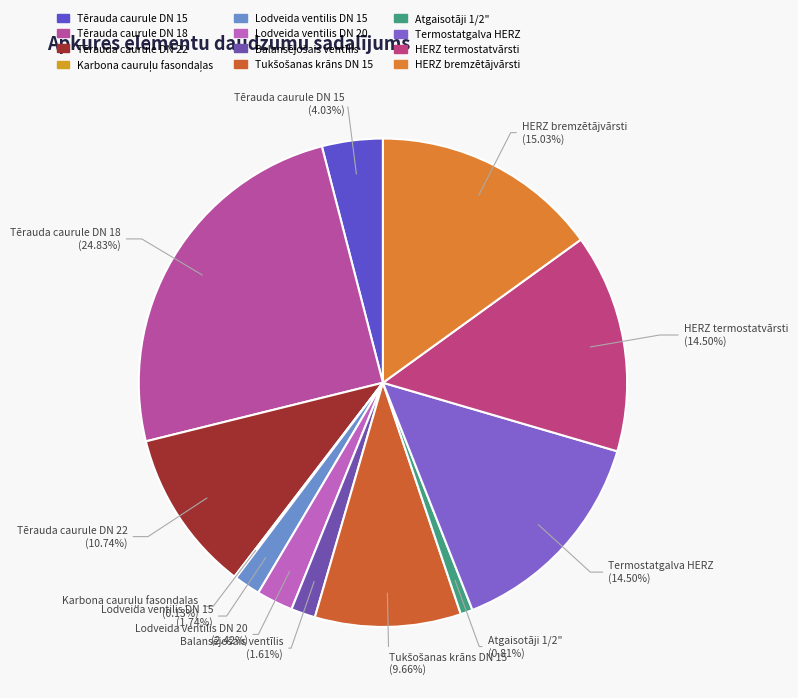

Between Termostatgalva HERZ and Lodveida ventilis DN 20, which is larger?

Termostatgalva HERZ